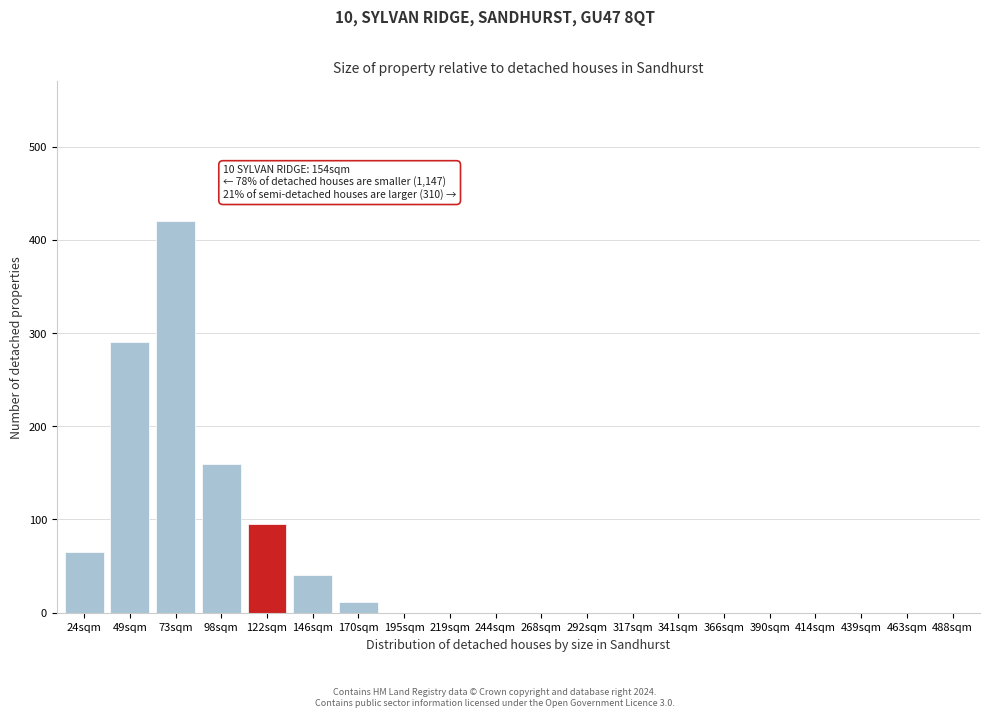

Reading left to right, what are all the values shown in this chart?

24sqm=65	49sqm=290	73sqm=420	98sqm=160	122sqm=95	146sqm=40	170sqm=12	195sqm=0	219sqm=0	244sqm=0	268sqm=0	292sqm=0	317sqm=0	341sqm=0	366sqm=0	390sqm=0	414sqm=0	439sqm=0	463sqm=0	488sqm=0